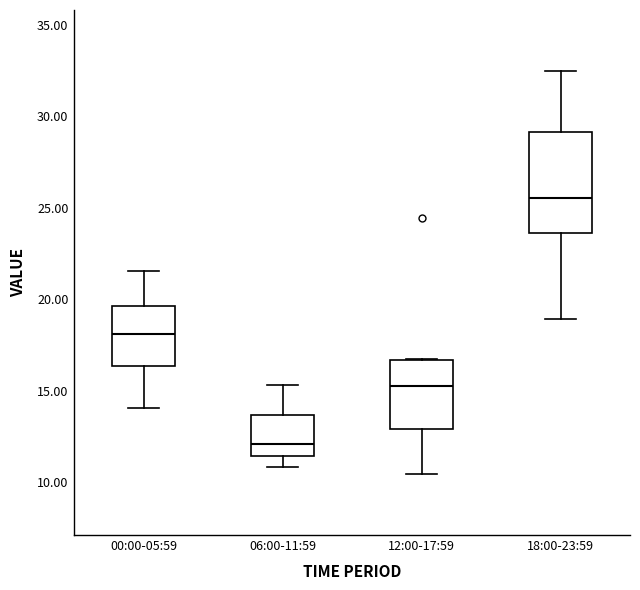

Which box is the tallest, from its lower edge to its upper edge?

18:00-23:59